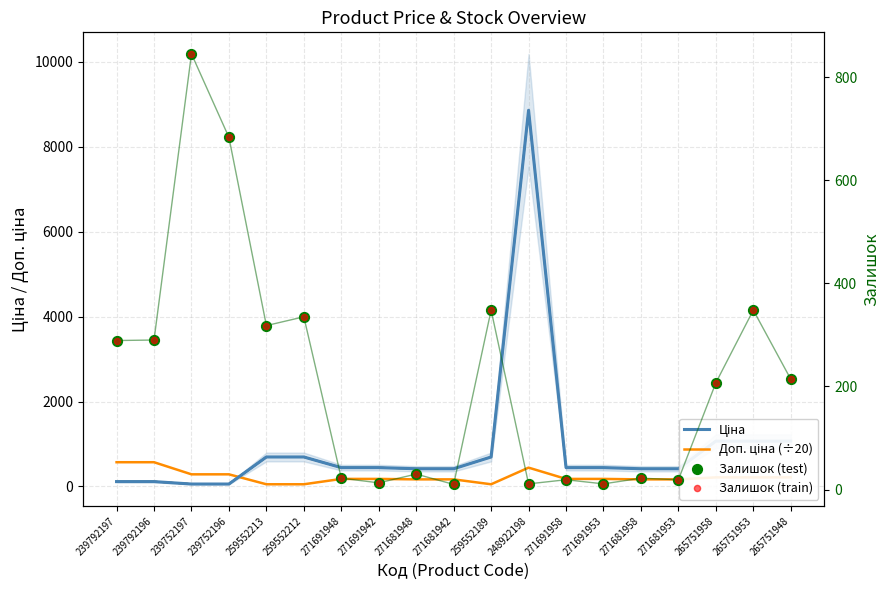

What is the total value across all series at 271681953?

621.2